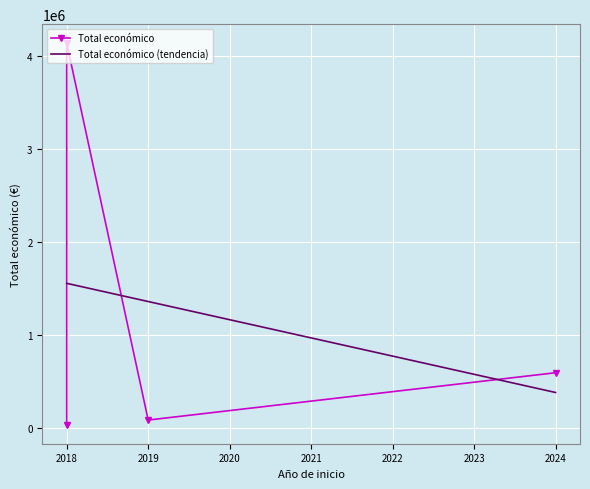

Is it true that the value at 2019 is 80800?

True